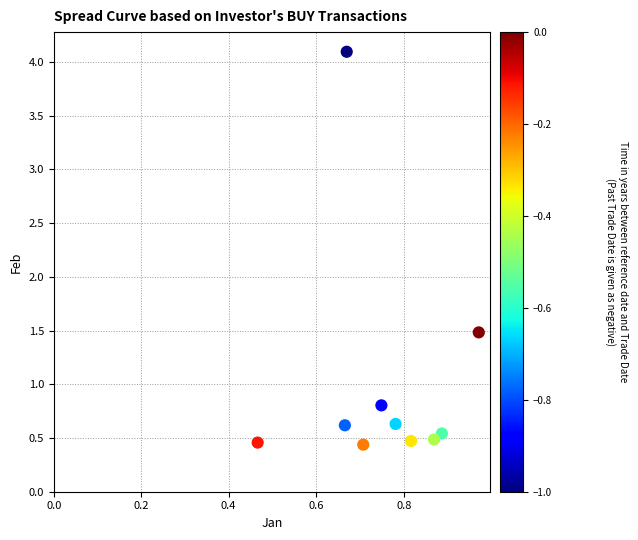

What is the average Y value?

1.0